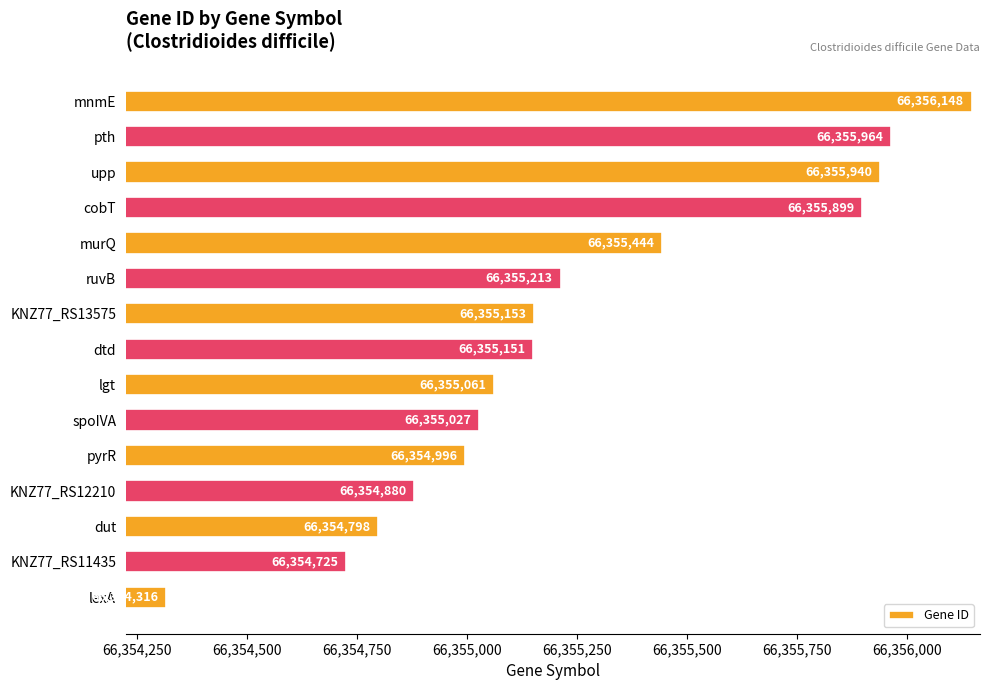

The value at murQ is 86324717. True or false?

False